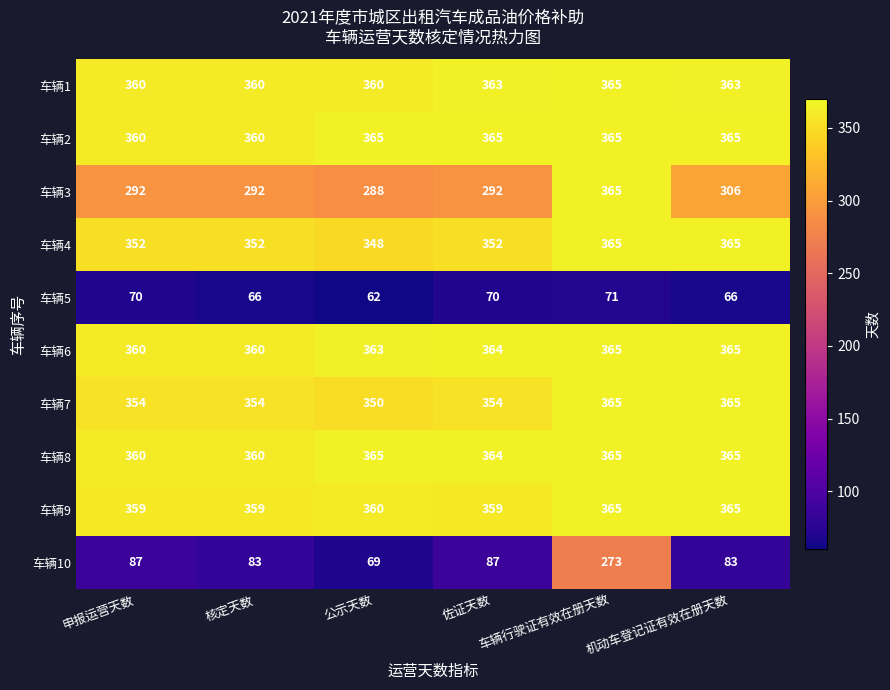

The 车辆3 series shows 417 at 机动车登记证有效在册天数. True or false?

False